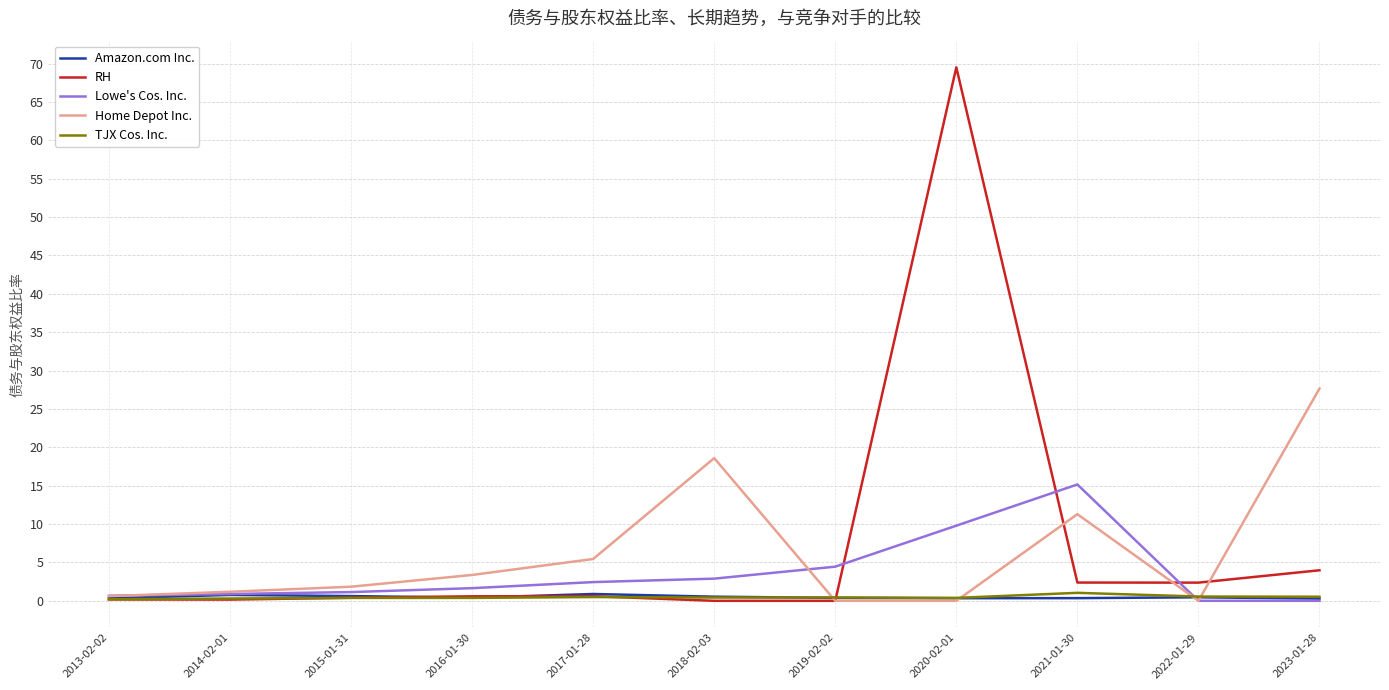

What is the greatest value displayed?

69.5